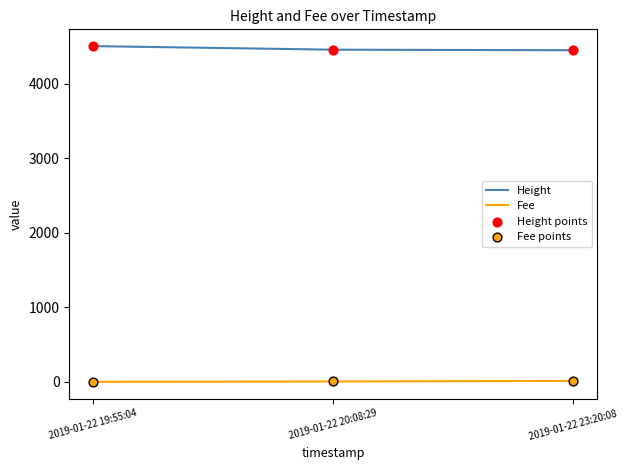

Rank the series at 2019-01-22 20:08:29 from highest to lowest value.

Height, Fee